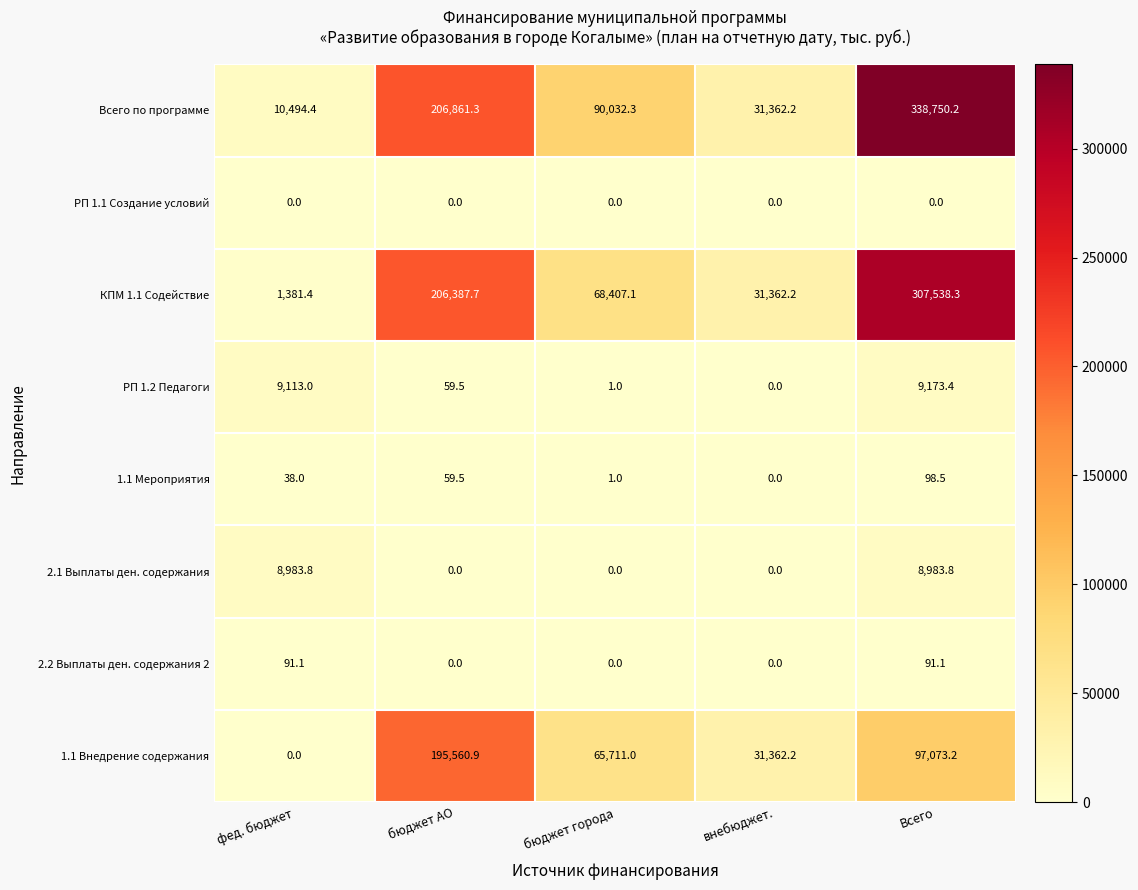

At which label is 1.1 Мероприятия closest to 49?

бюджет АО